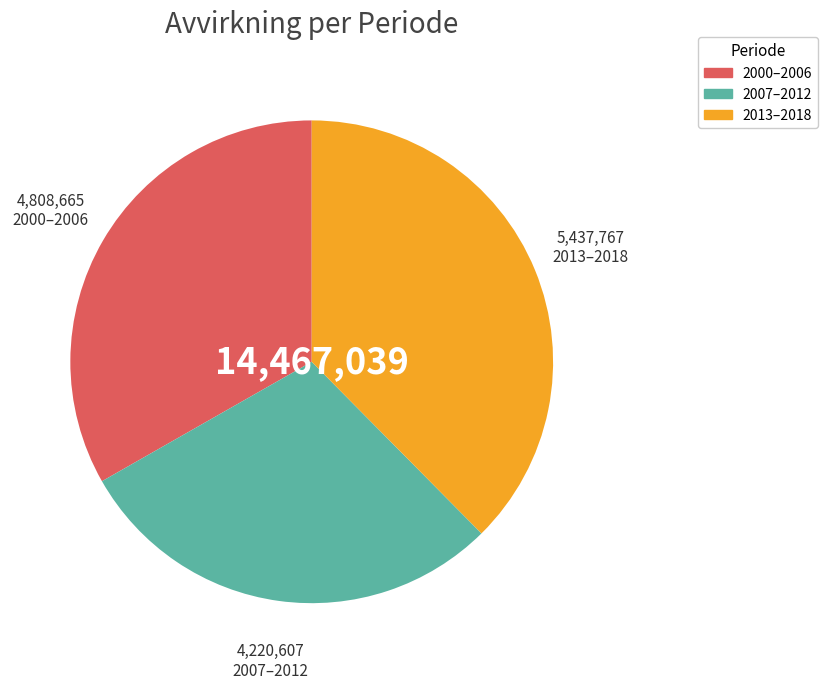

Is there any slice that represents more than half of the pie?

No